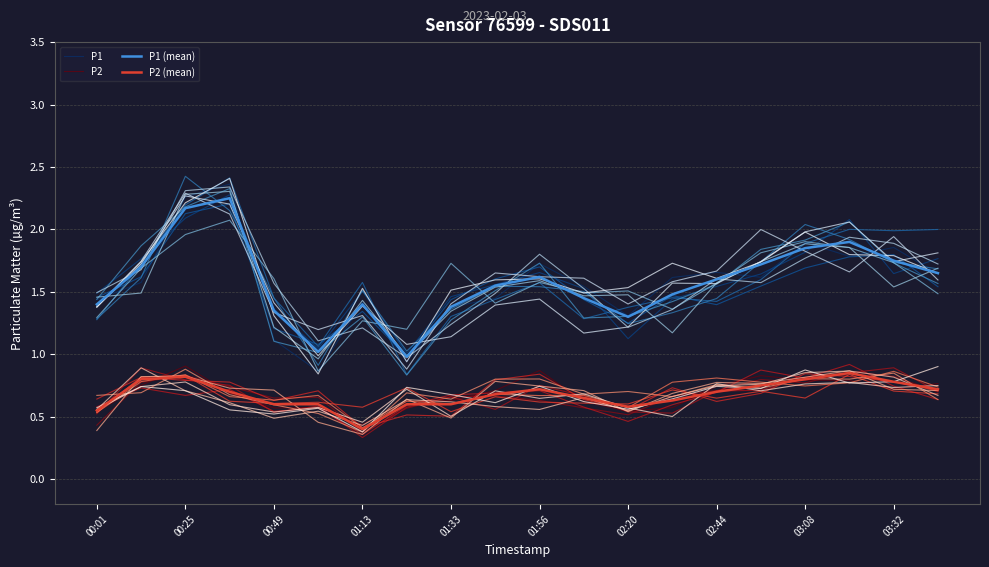

Which series has the largest total across all categories?

P1 (mean)